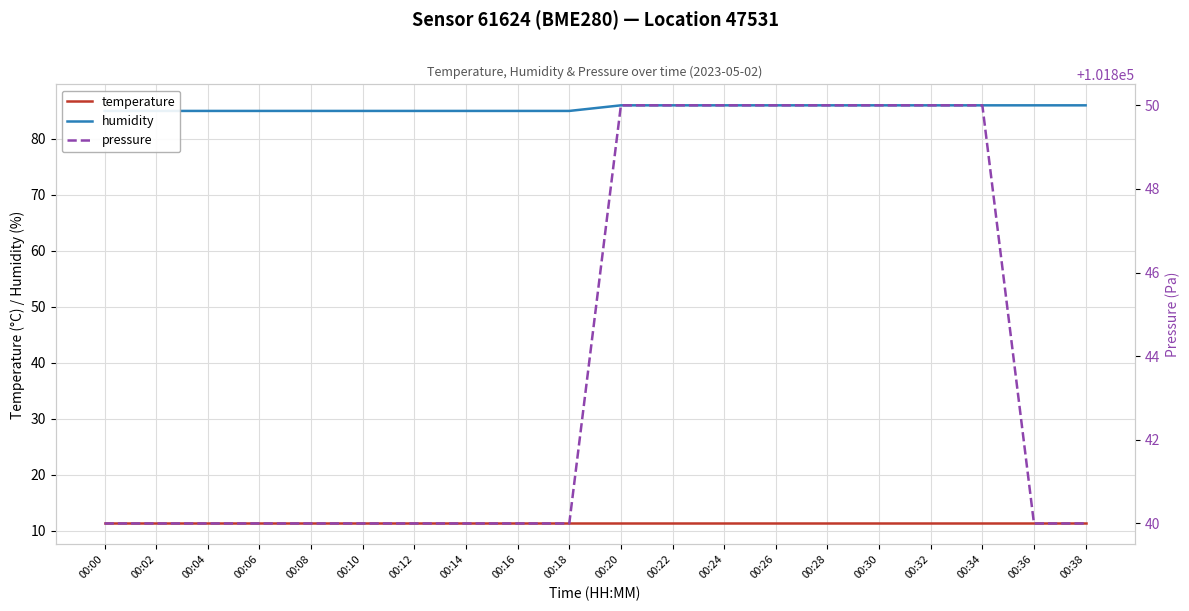

At which label is pressure closest to 101845?

00:00